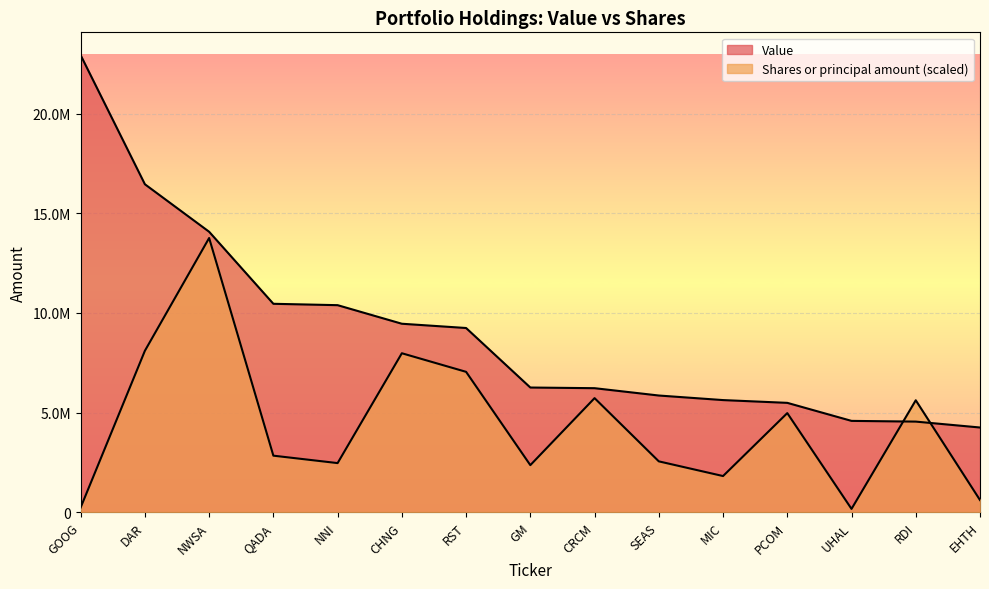

After their last crossing, which series has the higher values: Value or Shares or principal amount?

Value